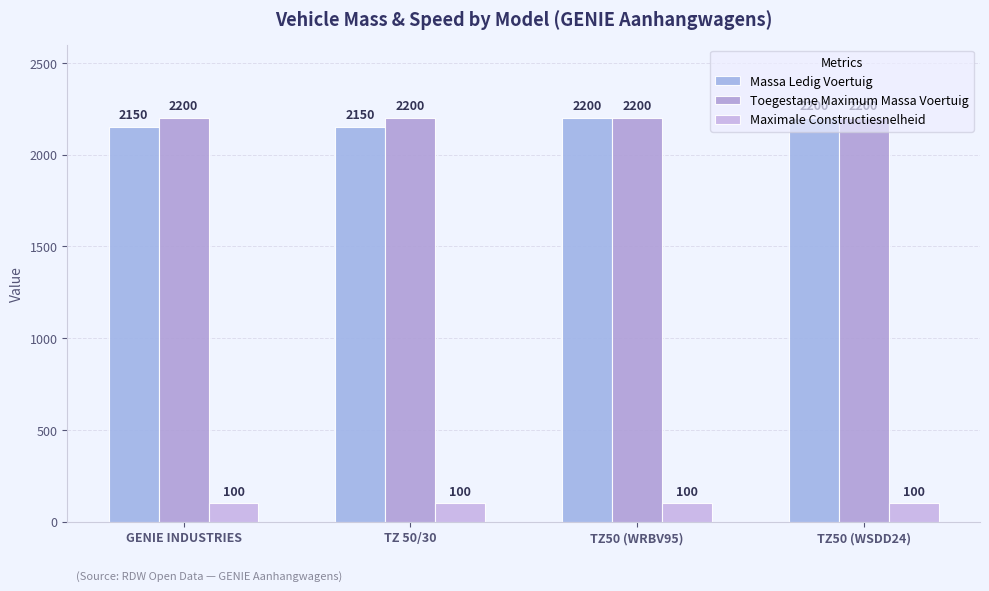

Where is Massa Ledig Voertuig nearest to the value 2175?

GENIE INDUSTRIES